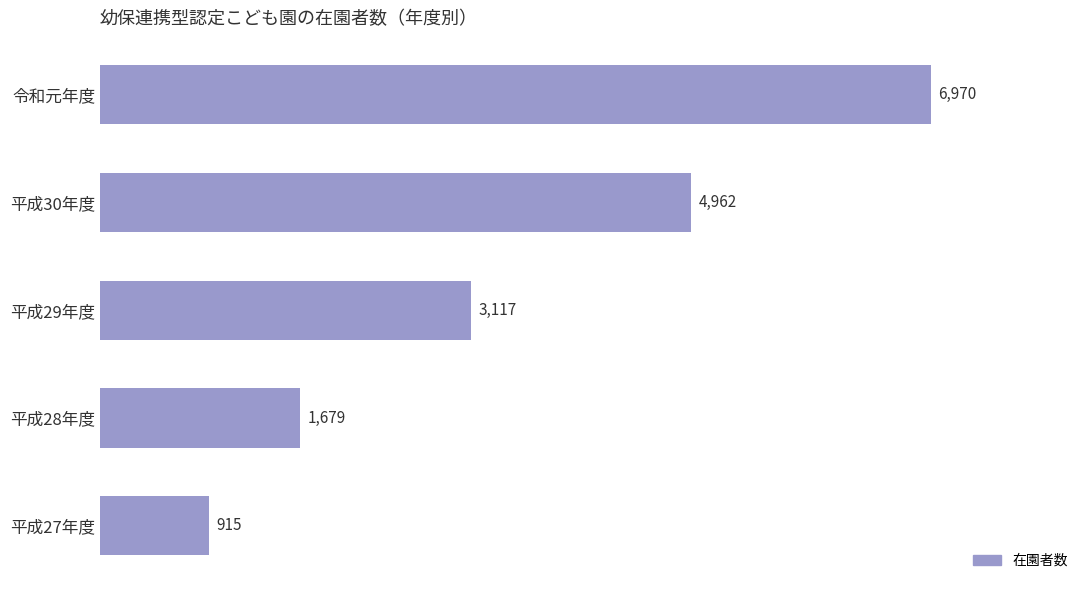

How many data points are less than 3117?

2